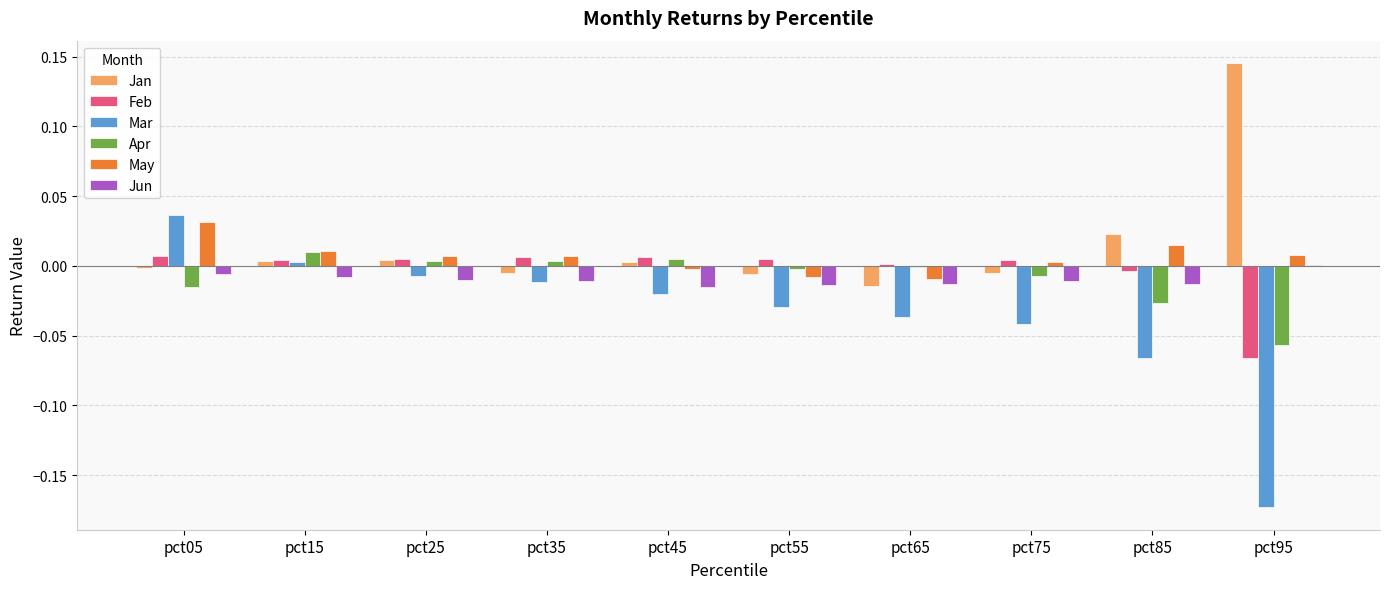

How many values in Jun are above zero?

1